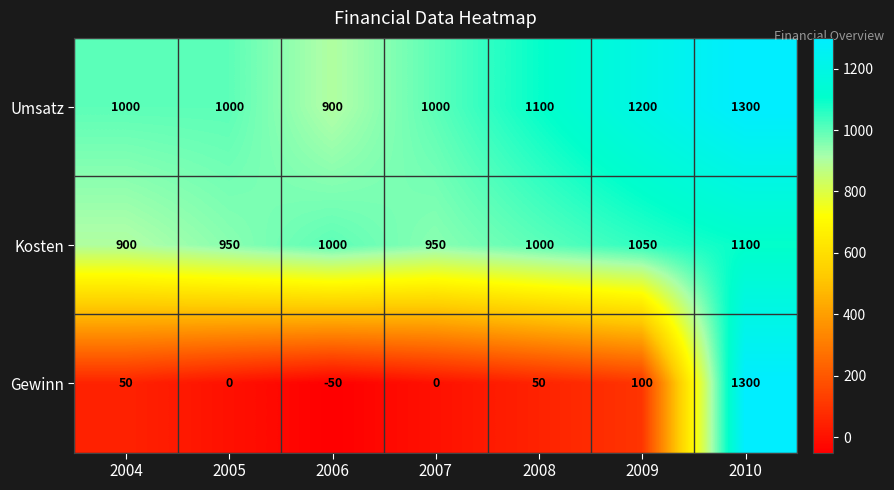

How many Kosten values are between 950 and 1050?

5